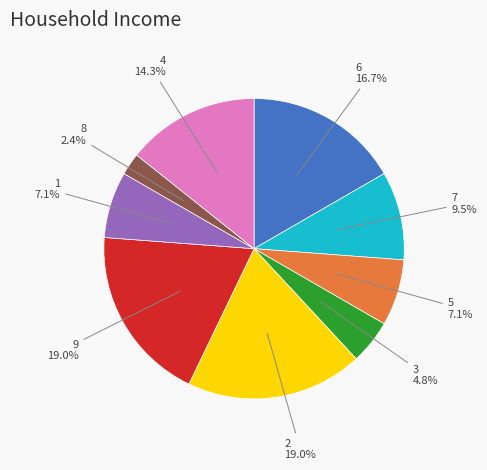

To the nearest percent, what percentage of the pie is 2?

19%